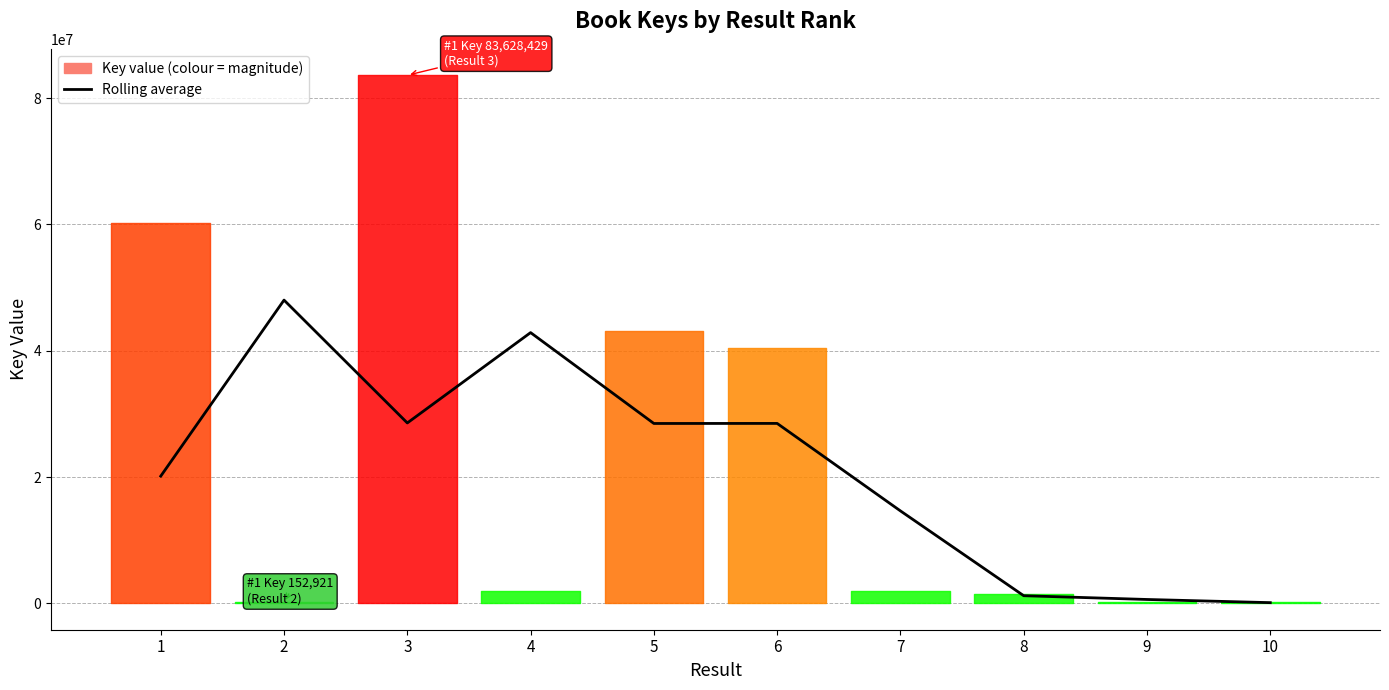

At which label does the data first exceed 28480186?

2